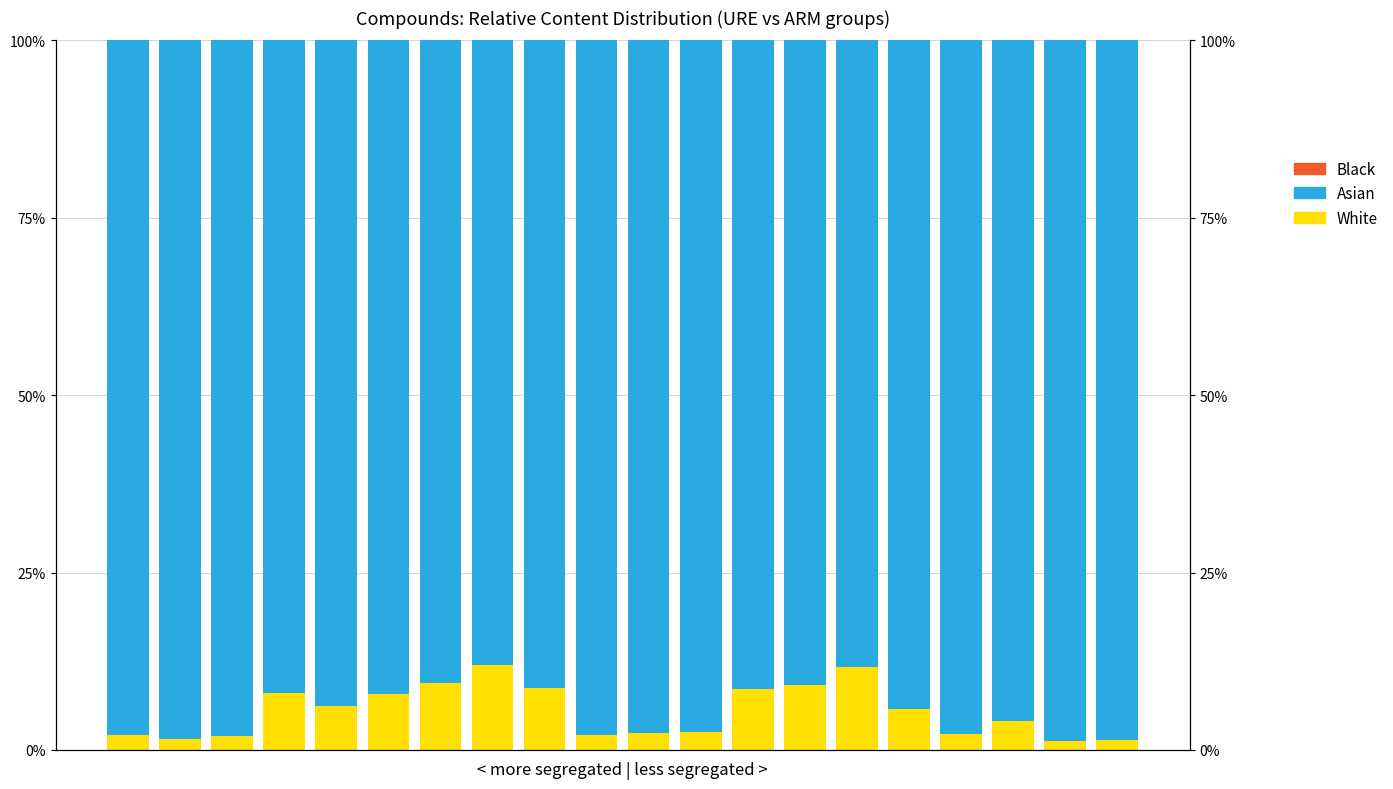

At which category is the sum across all series the highest?

6